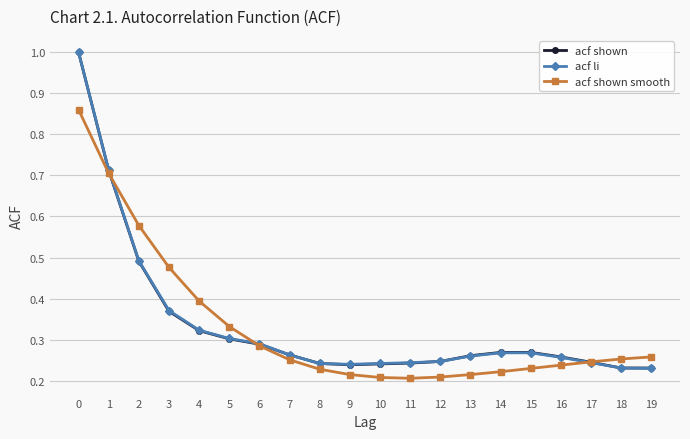

Which series changed the most between 4 and 7?

acf shown smooth